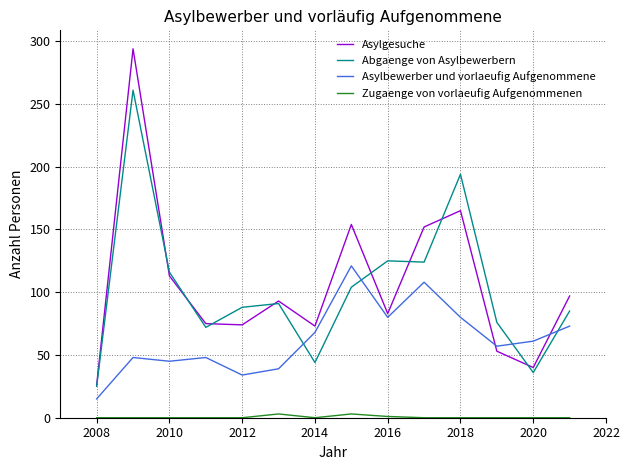

What is the greatest value displayed?

294